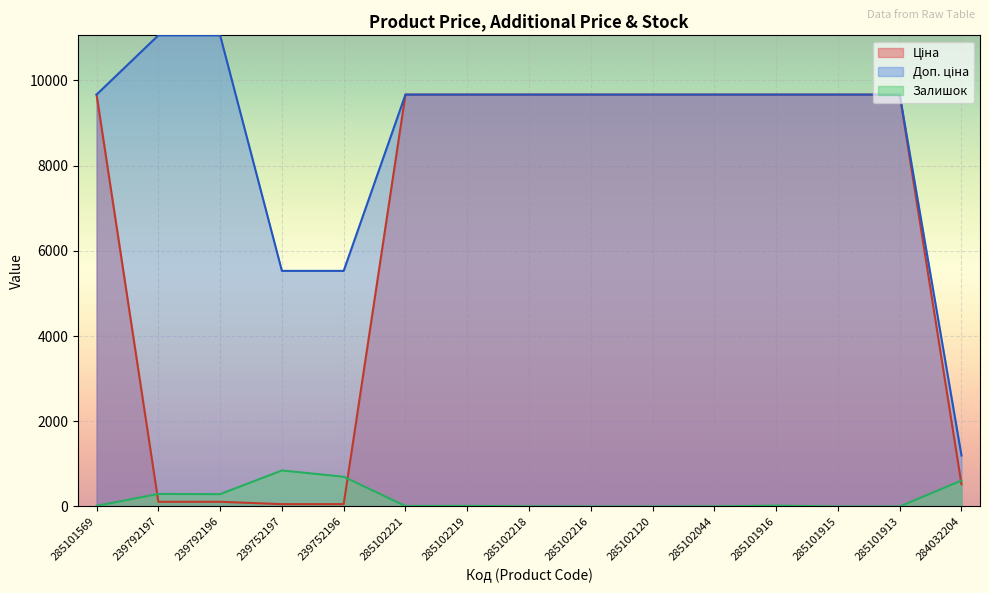

At which category does the chart reach its peak across all series?

239792197